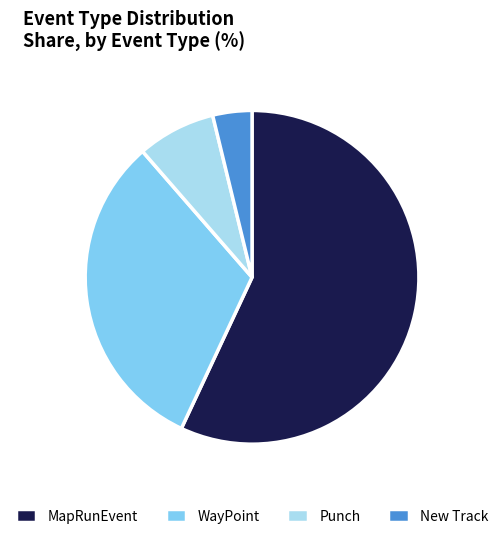

The Punch slice represents 19% of the pie. True or false?

False